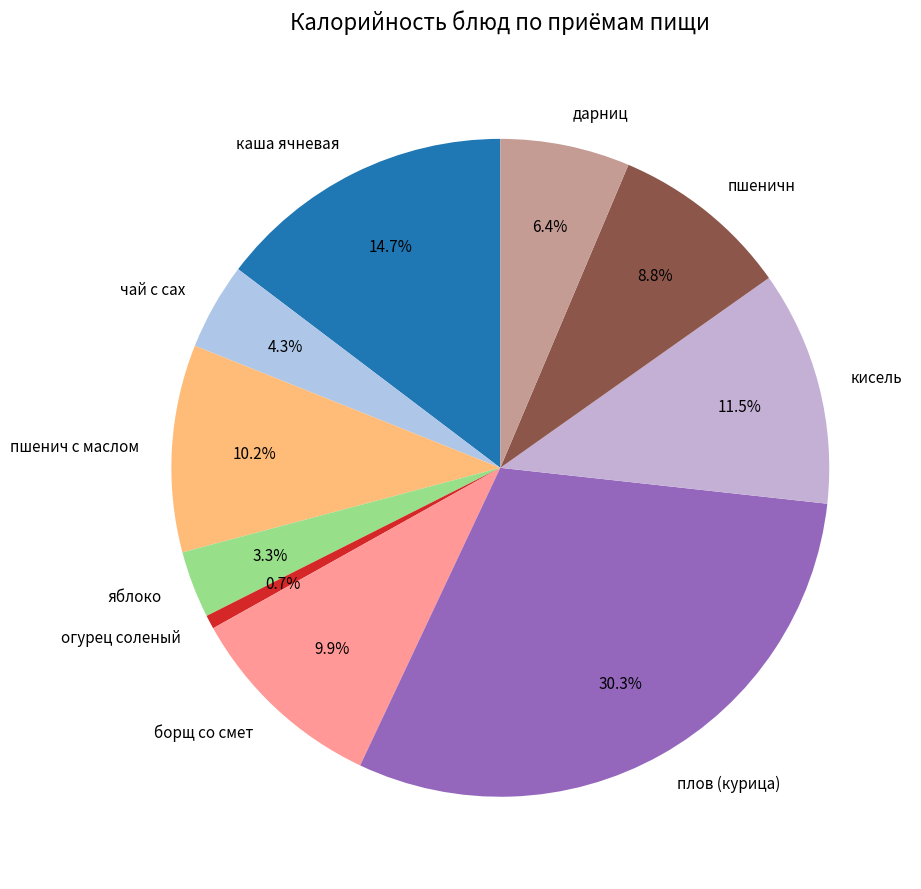

The огурец соленый slice represents 11% of the pie. True or false?

False